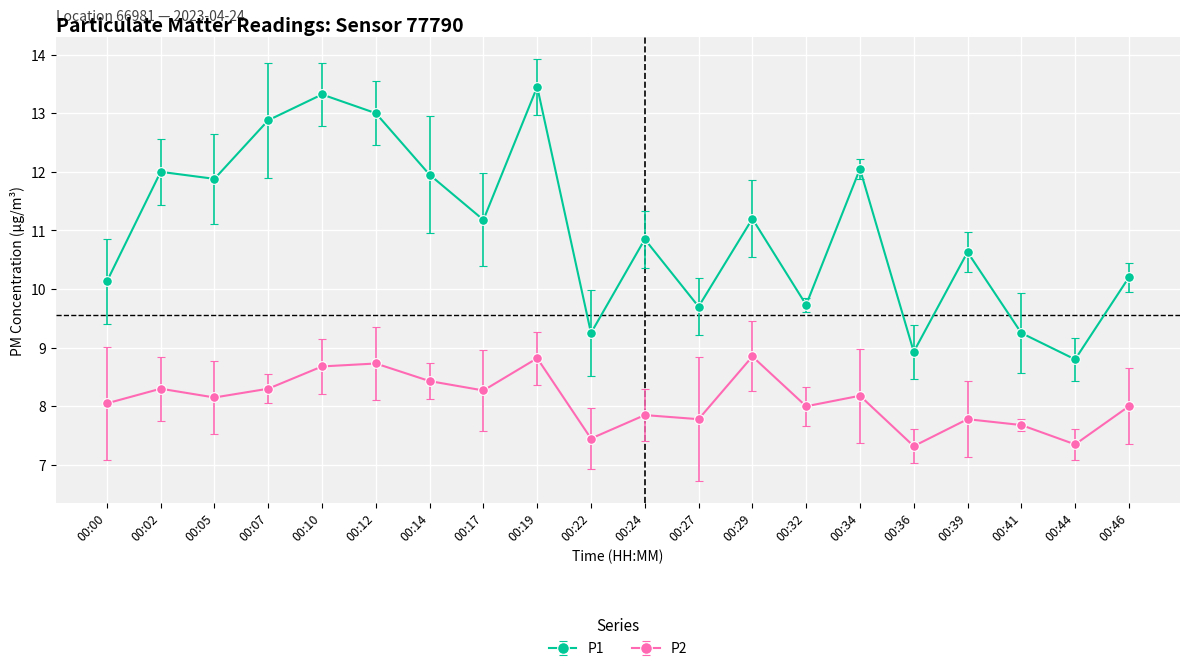

What are all the series names shown in the legend?

P1, P2